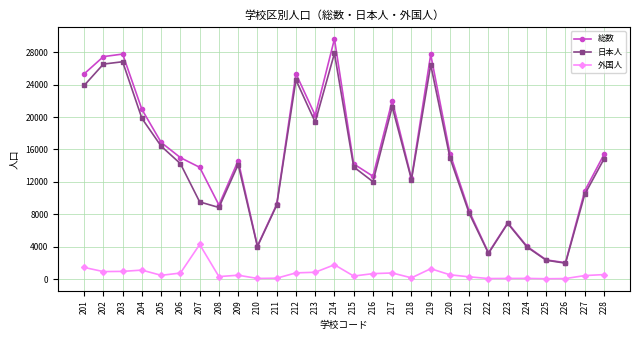

What is the sum of all 日本人 values?

397658